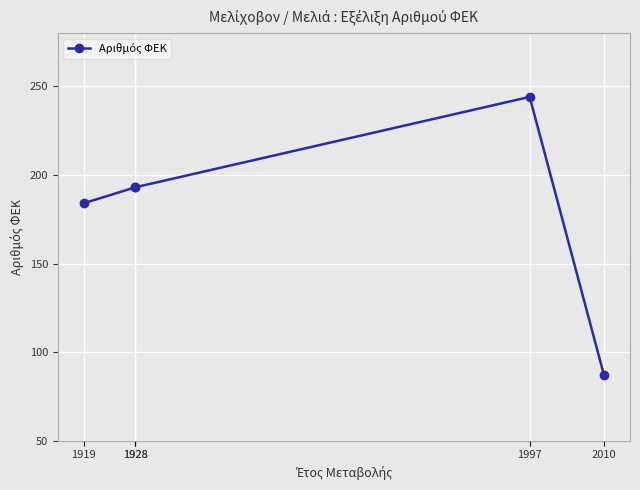

True or false: the data shows 84 at 1919.

False